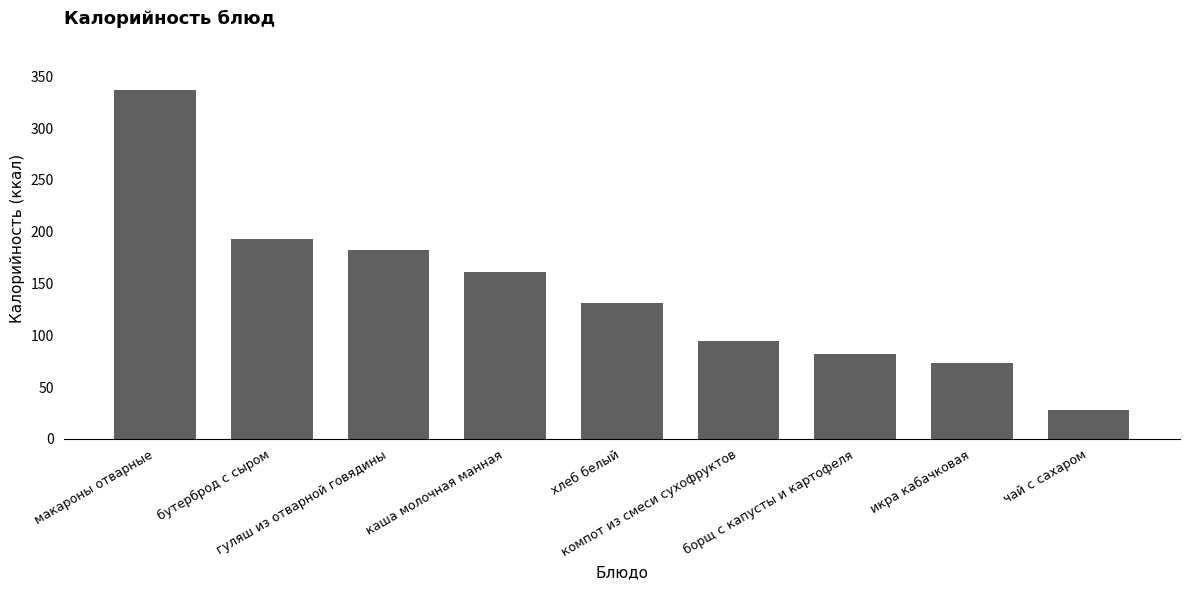

The value at борщ с капусты и картофеля is 82.0. True or false?

True